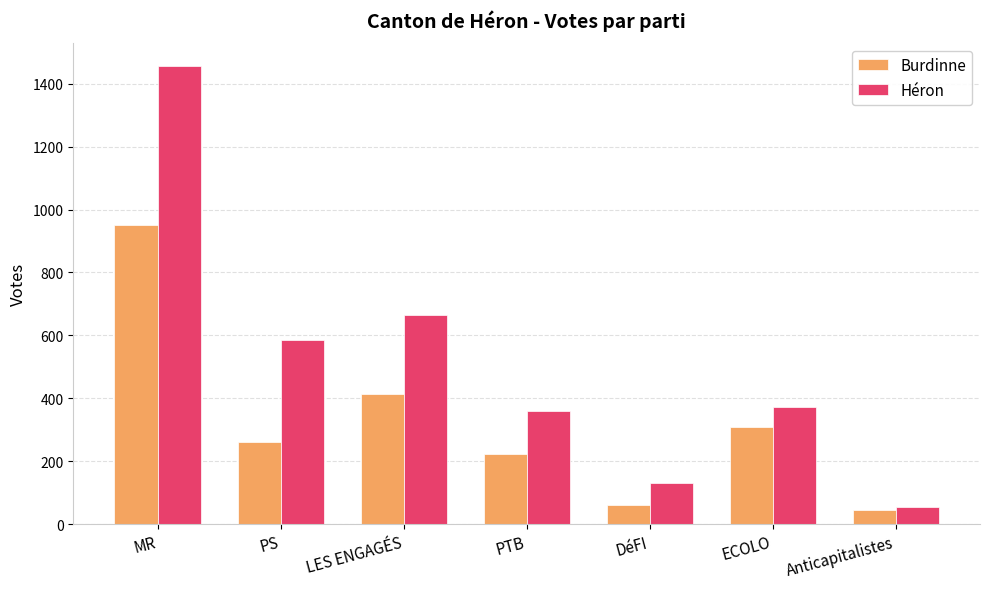

Is it true that Burdinne equals 63 at DéFI?

True